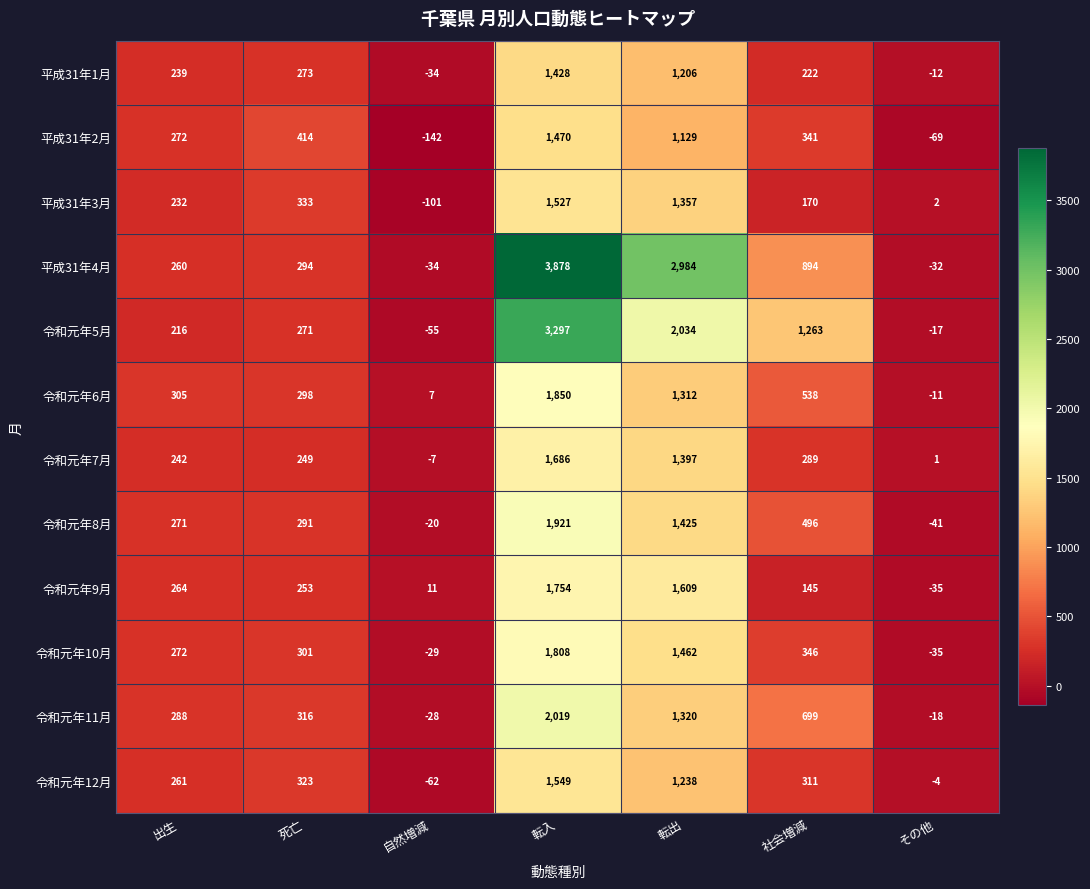

What is the difference between the maximum and minimum values in the 平成31年2月 series?

1612